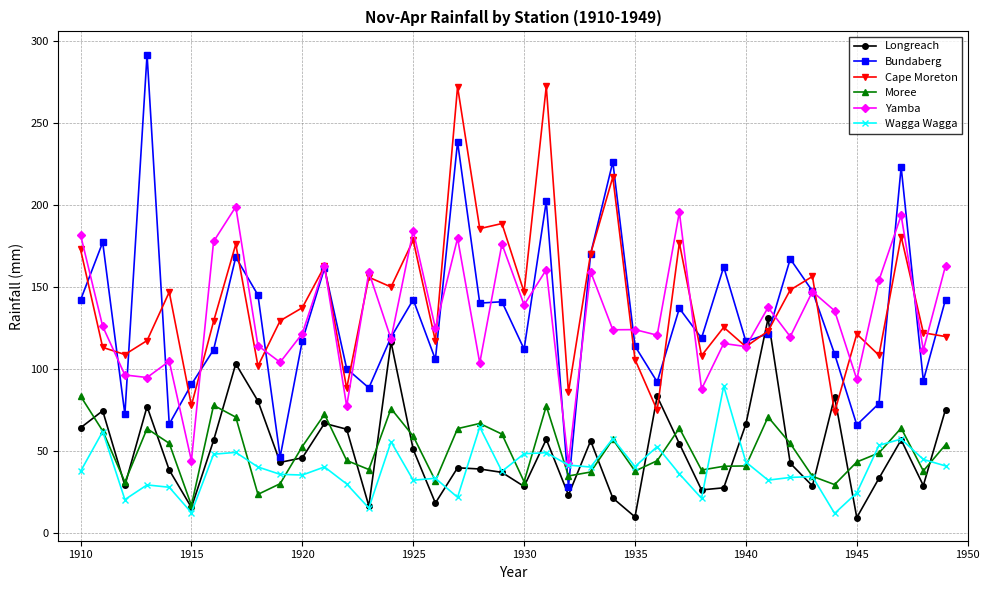

Which series has the widest spread of values?

Bundaberg